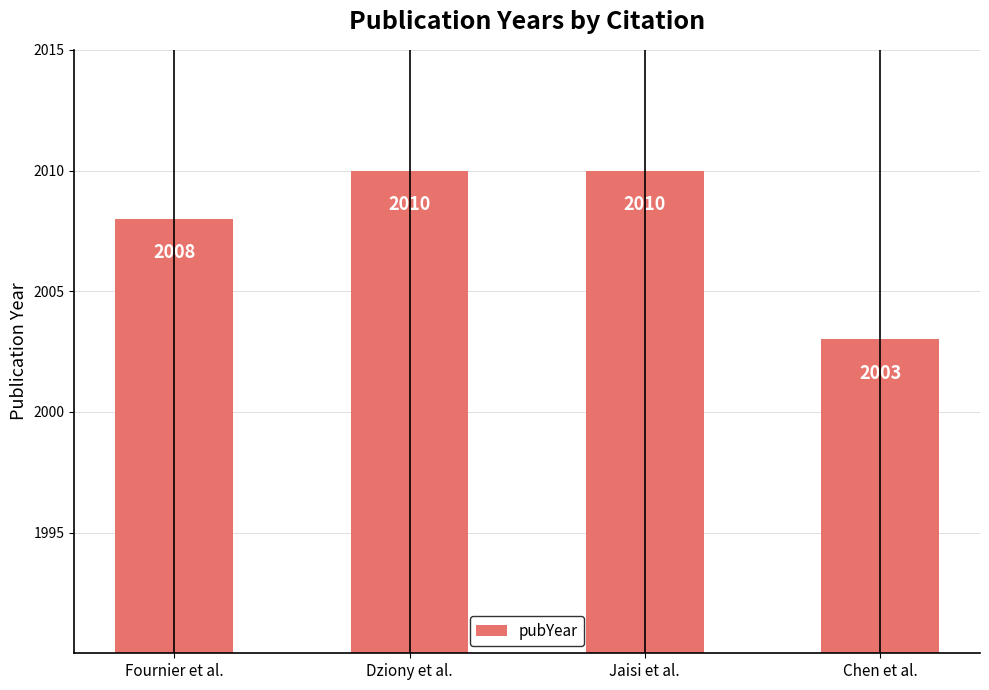

Are the bars horizontal?

No